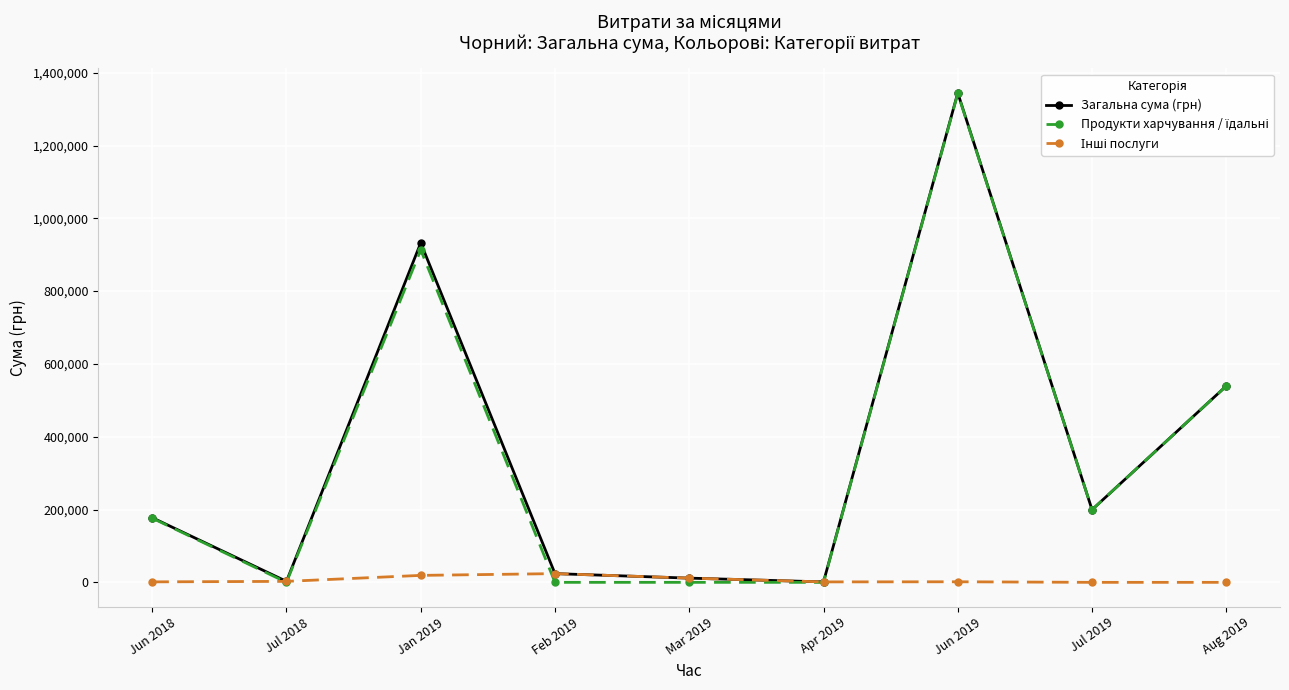

What is the highest value of the Загальна сума (грн) series?

1344538.1